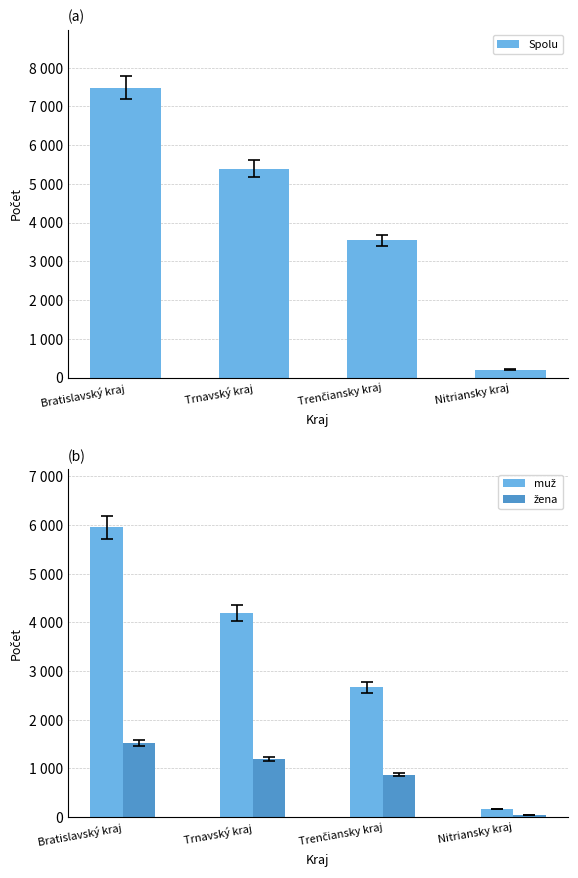

What is the maximum value shown in the chart?

7488